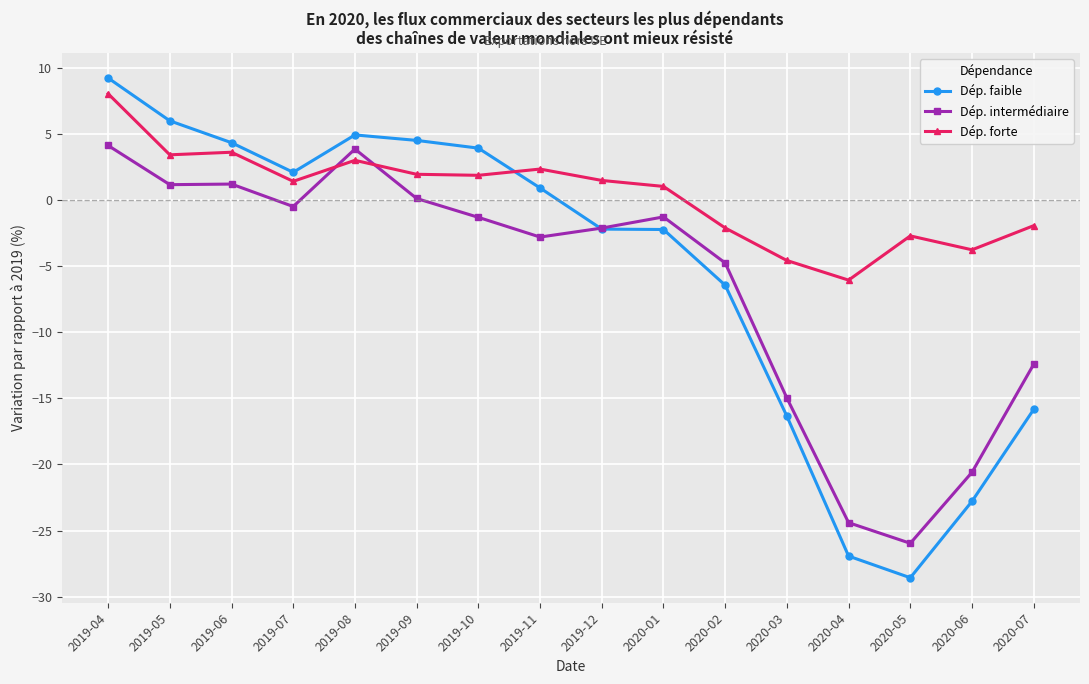

Which series ends up on top after the final intersection of Dép. faible and Dép. forte?

Dép. forte